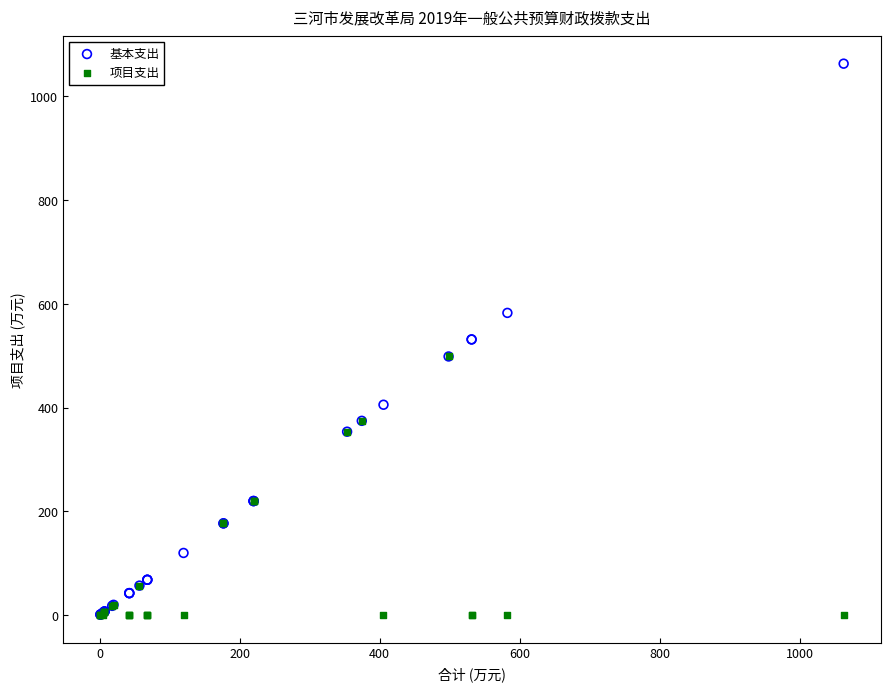

Which series has the widest spread of Y values?

基本支出